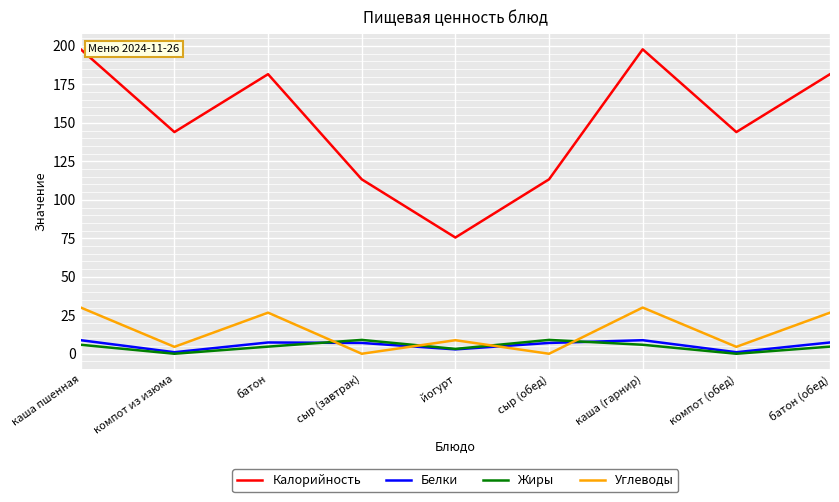

Which category has the lowest value in the Калорийность series?

йогурт